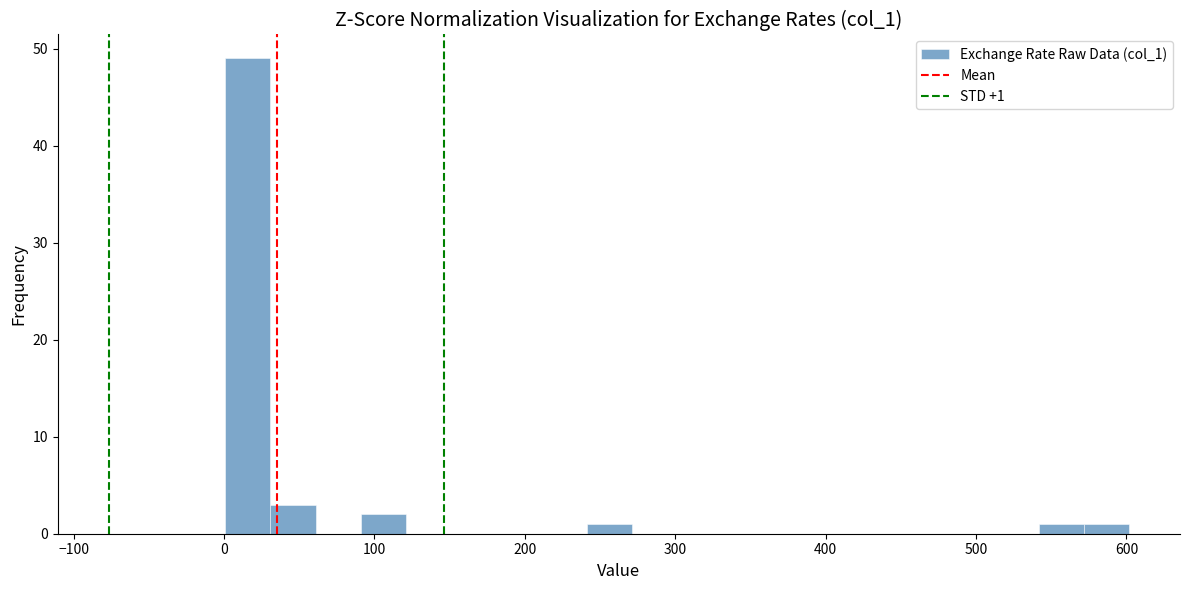

Around what value on the x-axis is the tallest bar? Give the approximate position of its centre, as read against the axis.

20